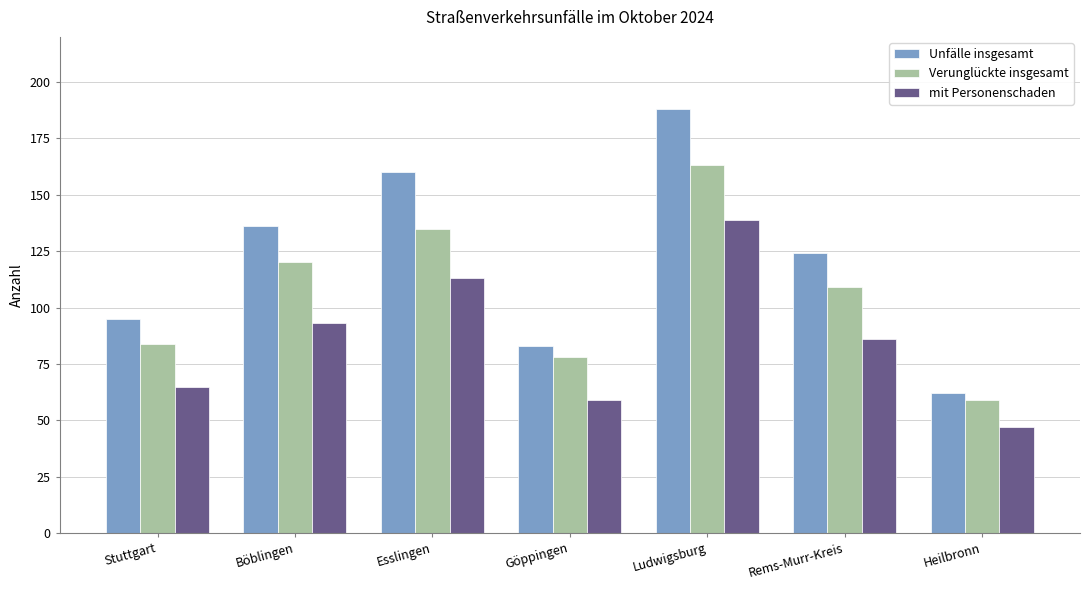

How many distinct data groups are displayed?

3